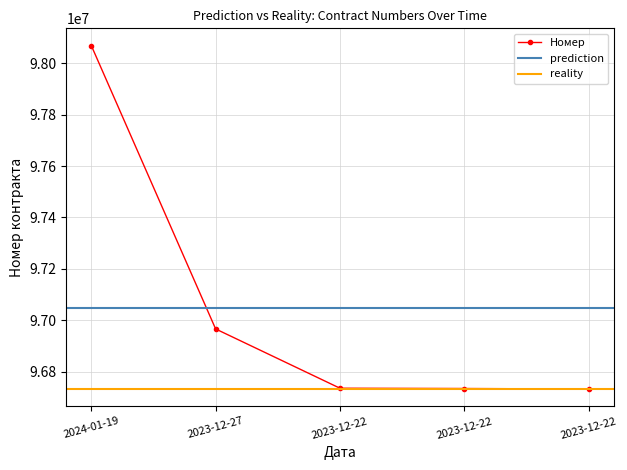

How many data points in Номер are less than 96735503?

2